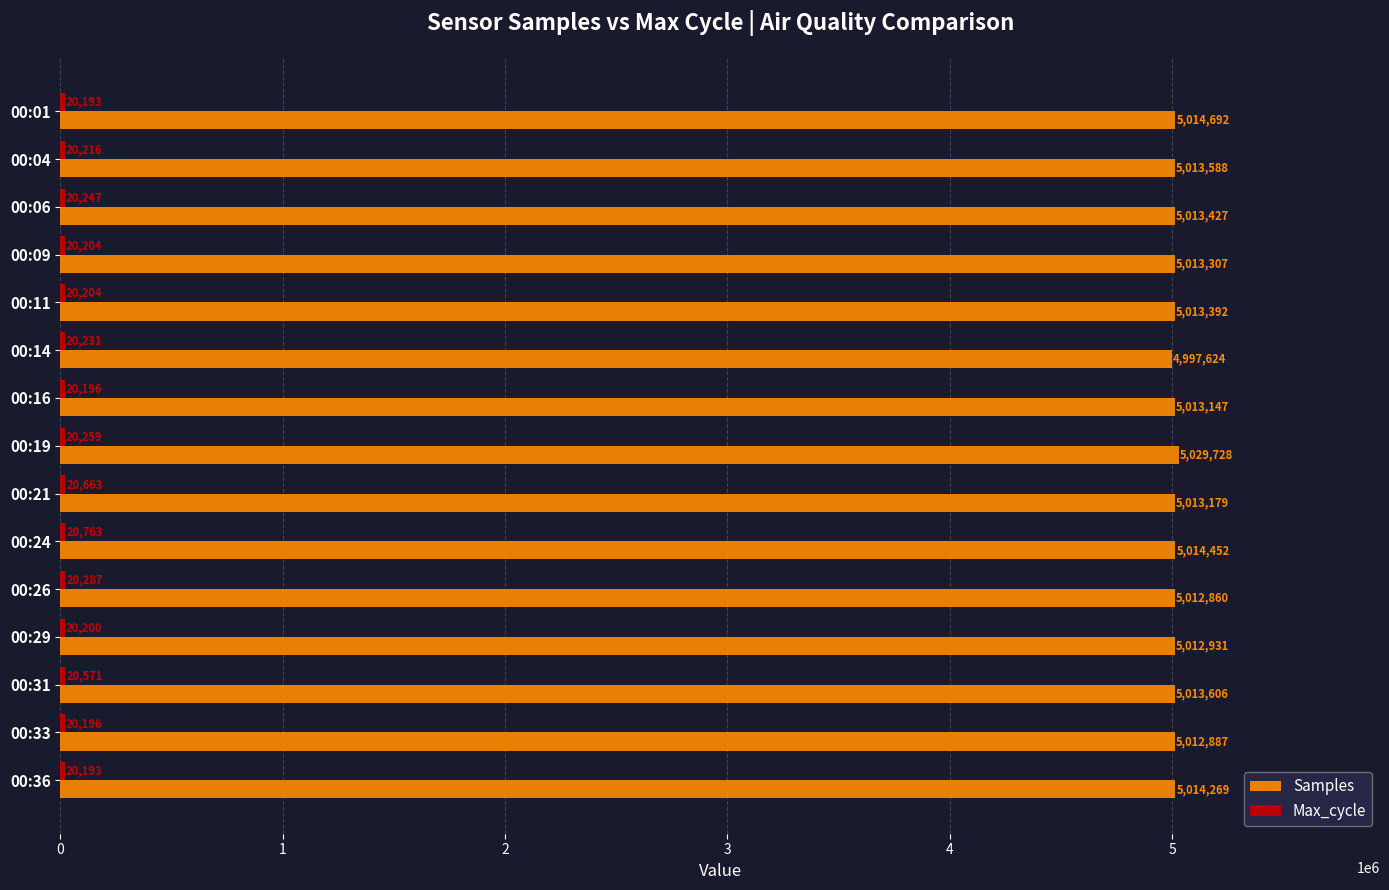

The value of Samples at 00:33 is 8227104. True or false?

False